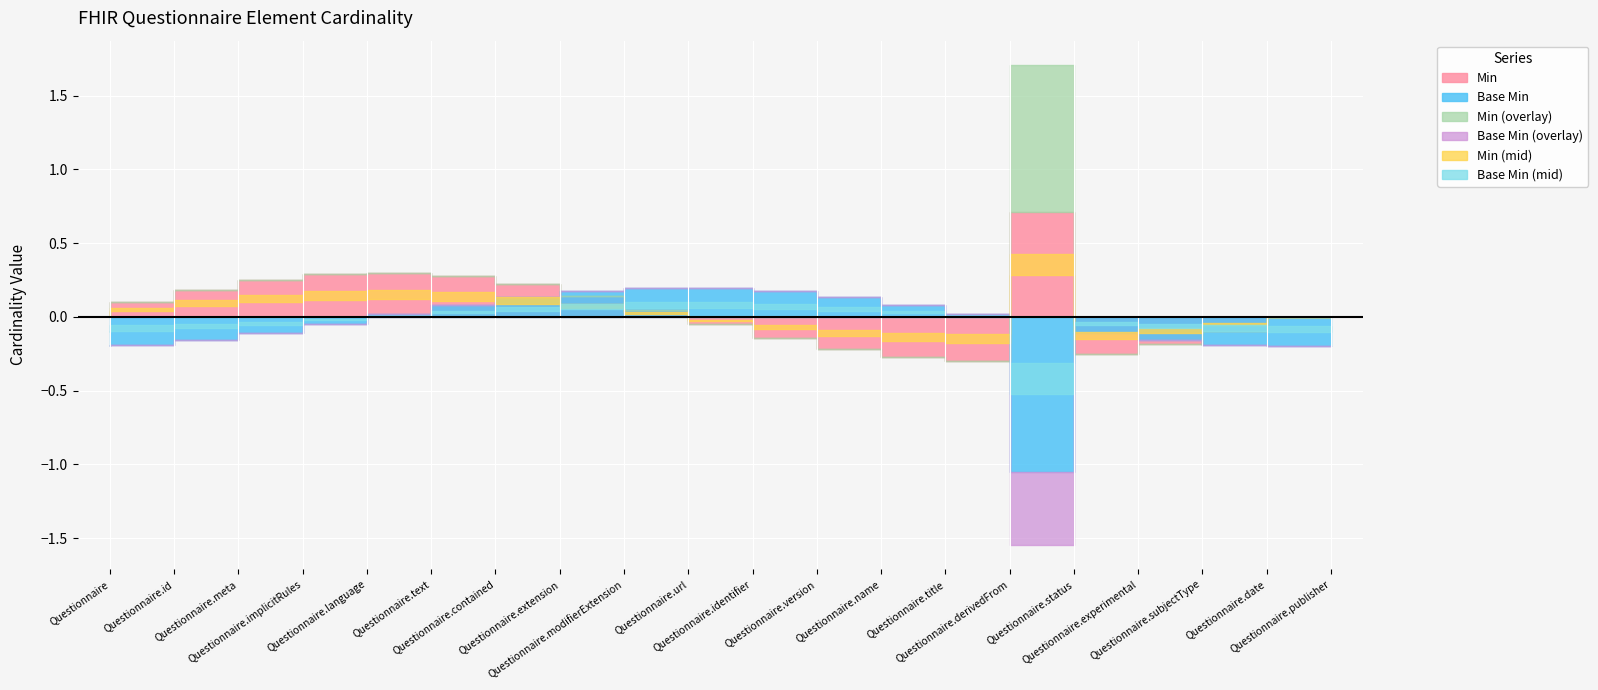

Which series has the largest total across all categories?

Min